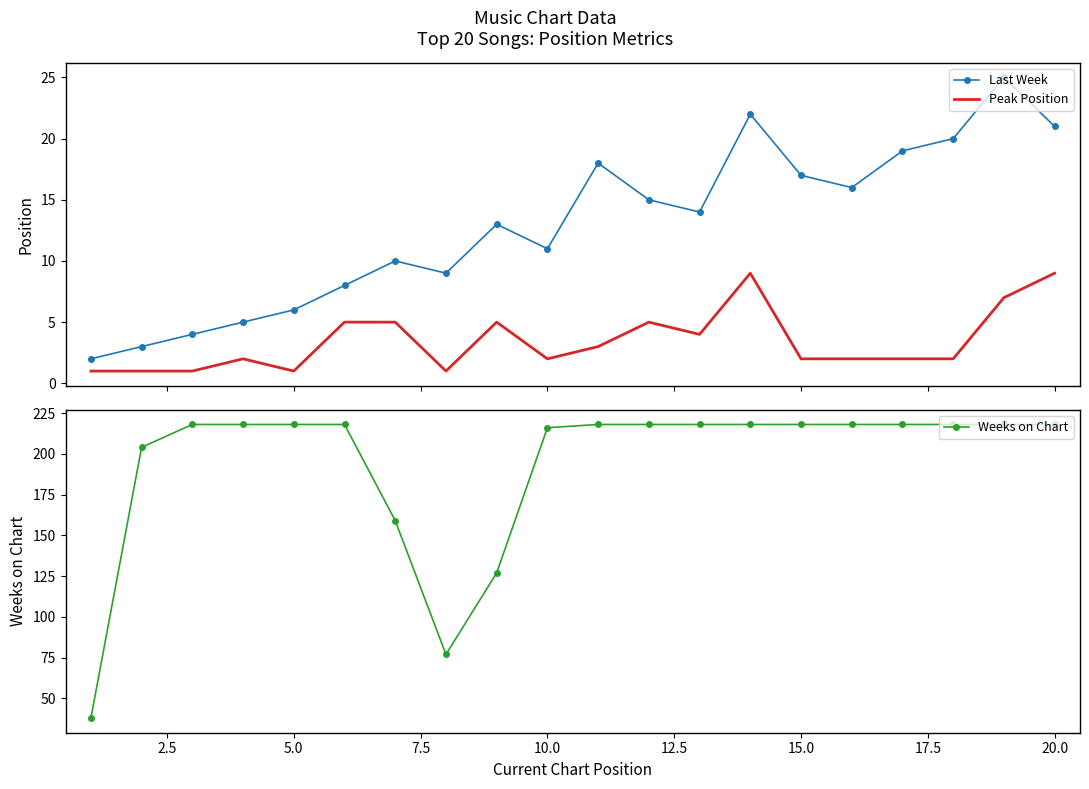

True or false: Peak Position and Weeks on Chart intersect in this chart.

False